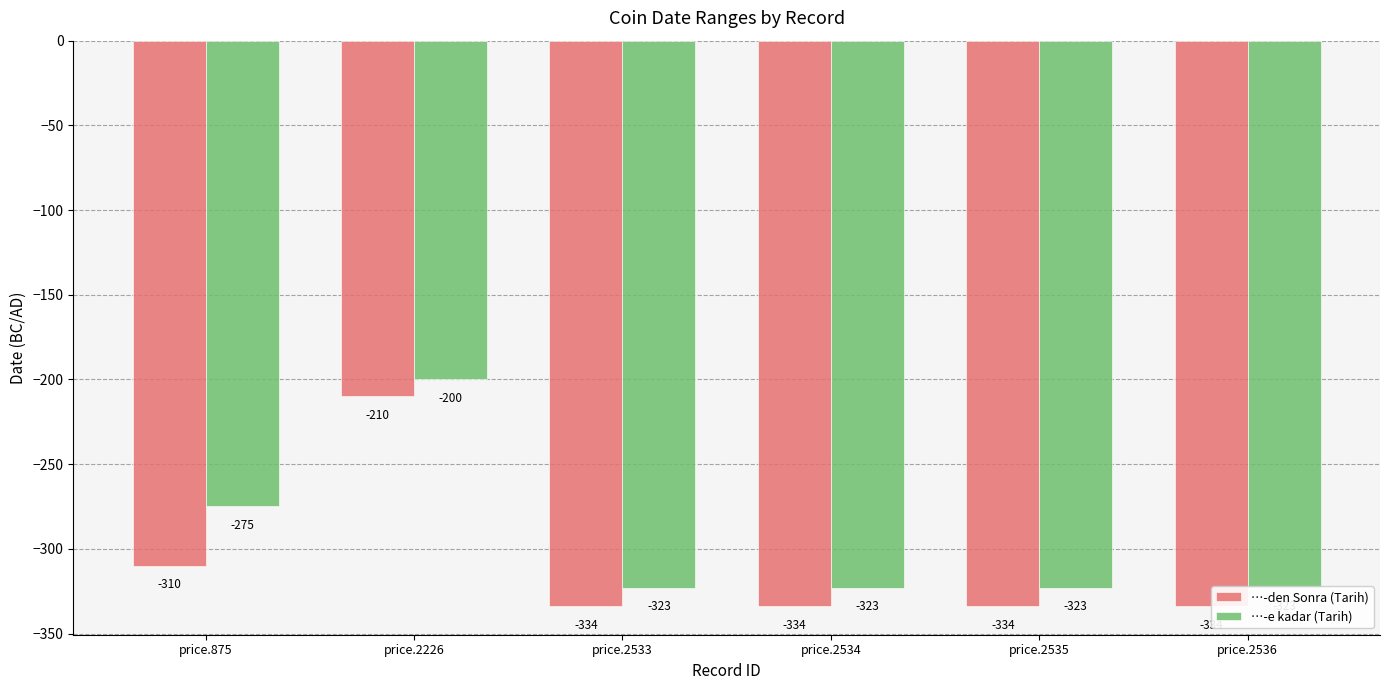

How many groups of bars are there?

6